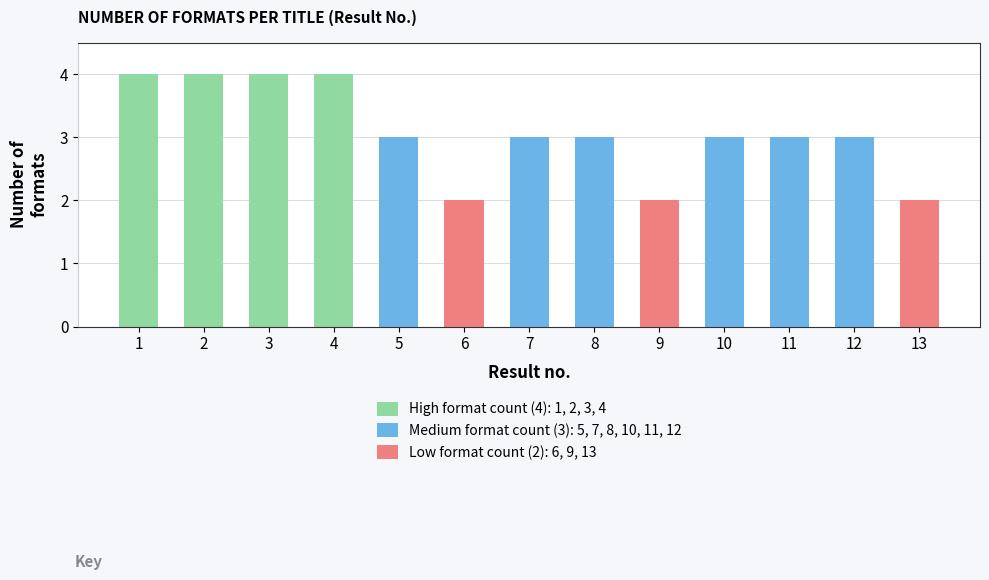

Between 1 and 9, which is larger?

1